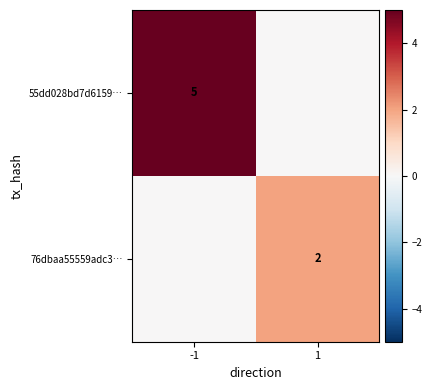

At which category is the sum across all series the highest?

-1